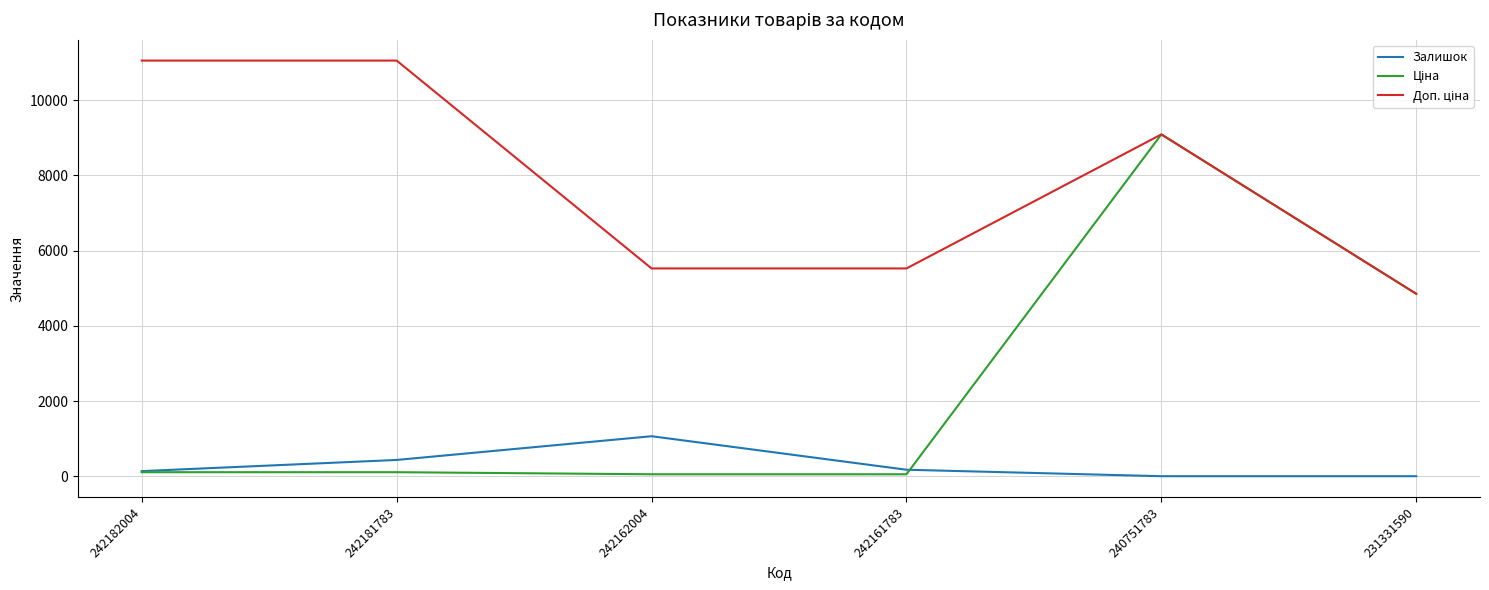

At which category is the sum across all series the highest?

240751783